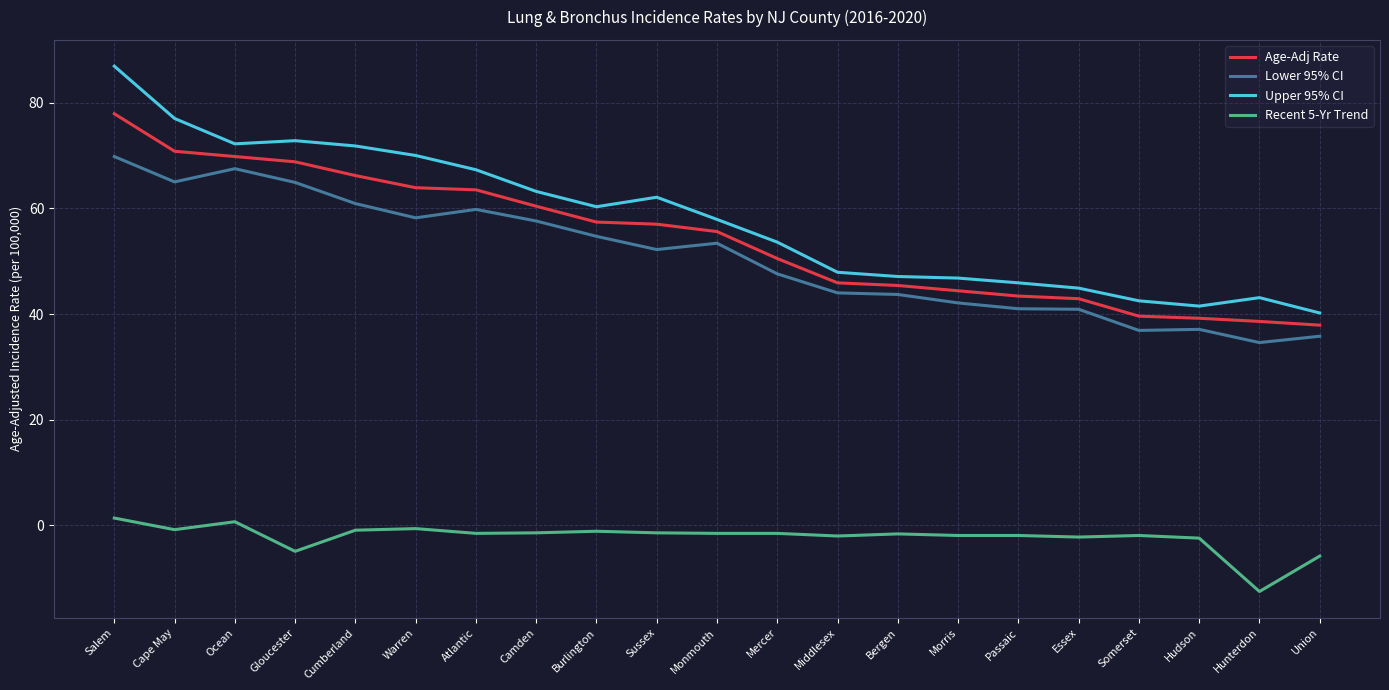

At how many categories does at least one series exceed 44?

17